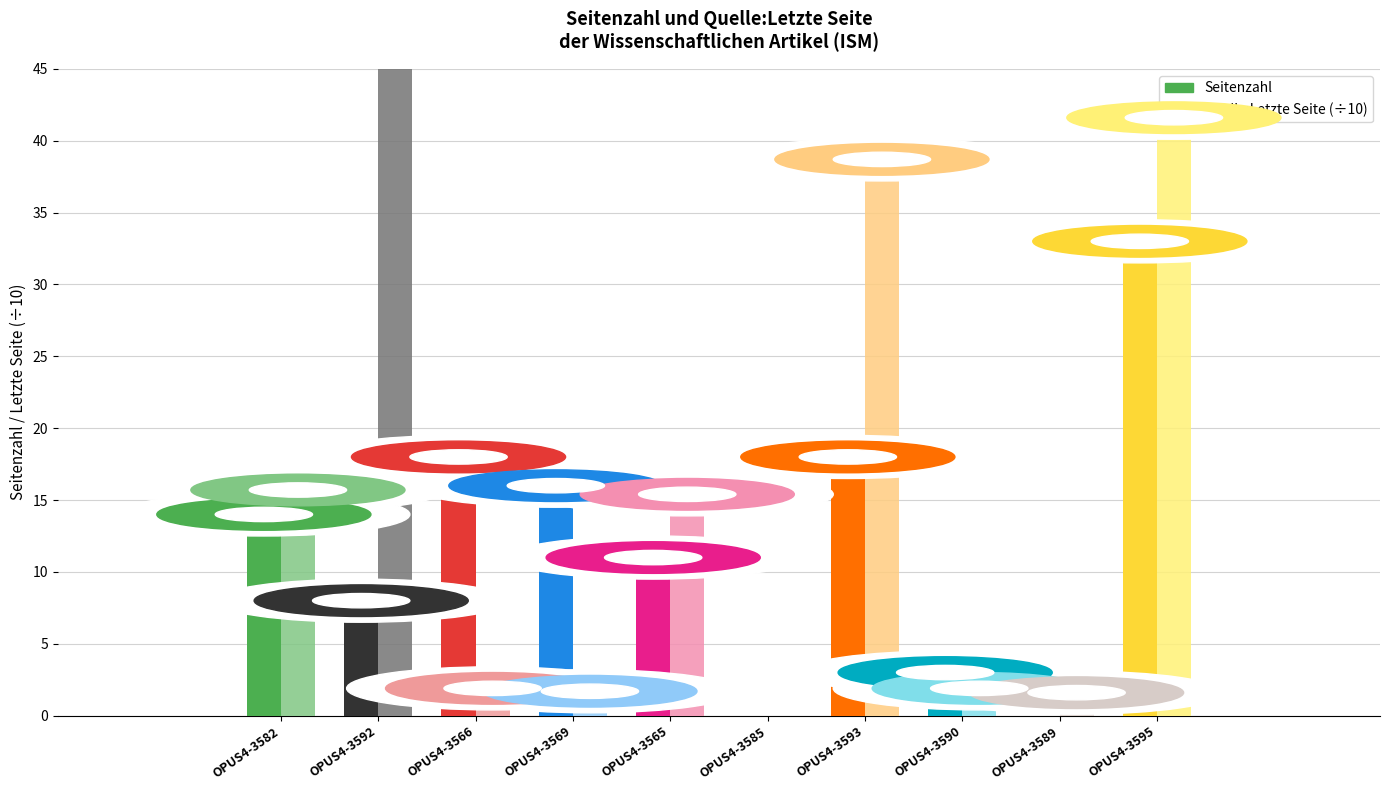

Is the value of Seitenzahl at OPUS4-3582 greater than the value of Quelle:Letzte Seite (÷10) at OPUS4-3595?

No